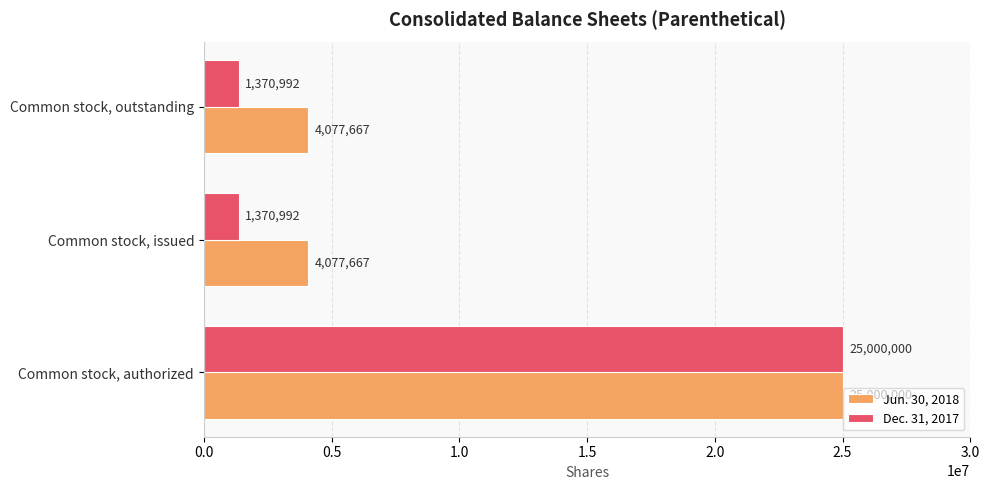

Count the Dec. 31, 2017 values in the range 1370992 to 25000000.

3